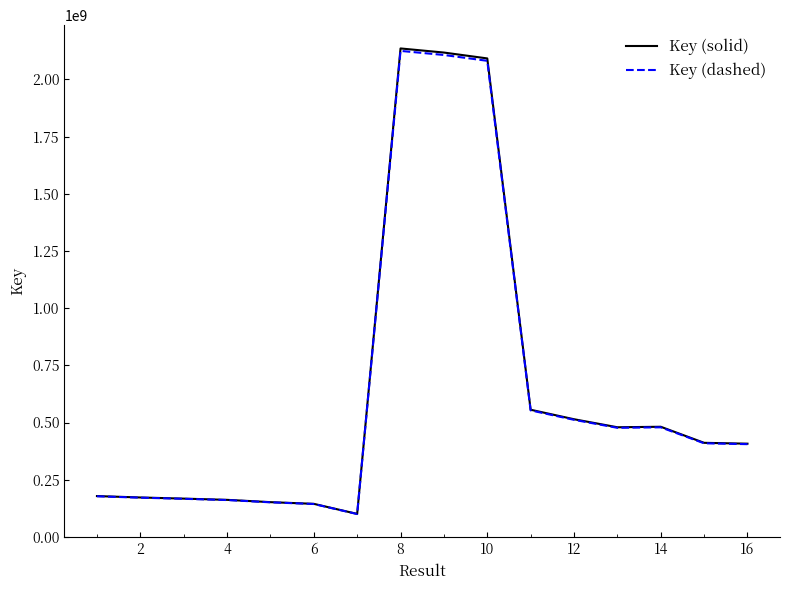

Which series has the widest spread of values?

Key (solid)